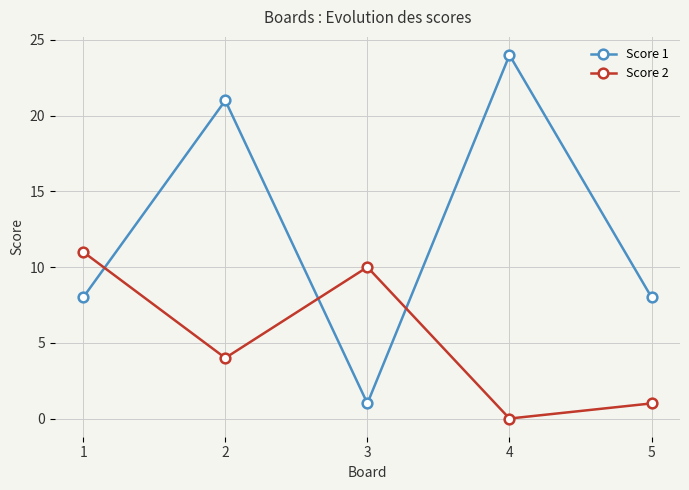

What is the average value of the Score 2 series?

5